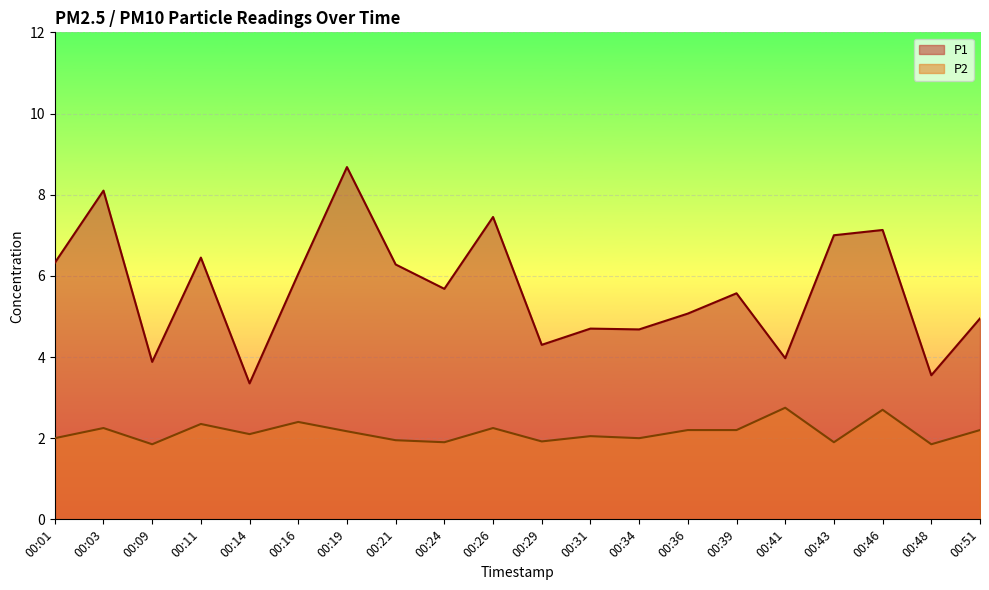

Reading left to right, list all the values displayed in this chart.

P1: 6.3	8.1	3.9	6.5	3.4	6.0	8.7	6.3	5.7	7.5	4.3	4.7	4.7	5.1	5.6	4.0	7.0	7.1	3.5	5.0
P2: 2.0	2.2	1.9	2.4	2.1	2.4	2.2	1.9	1.9	2.2	1.9	2.0	2.0	2.2	2.2	2.8	1.9	2.7	1.9	2.2